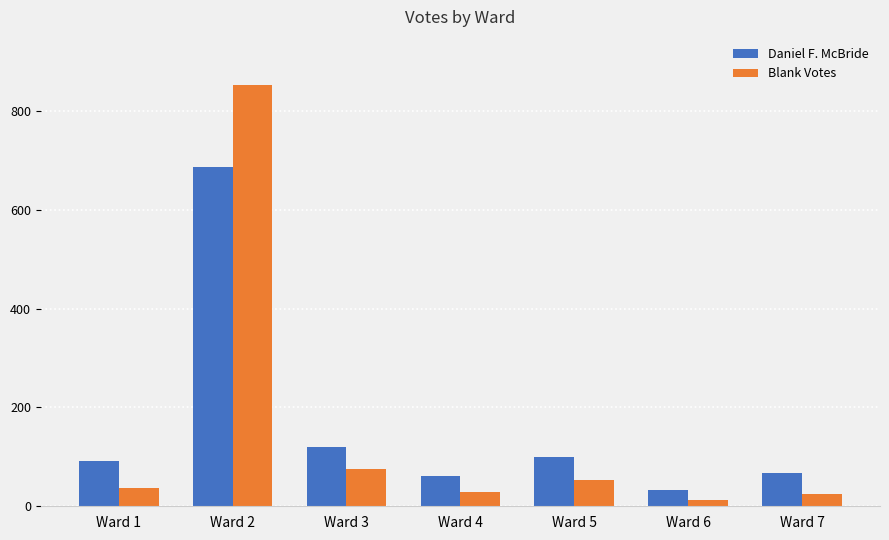

Which series has the largest range (max minus min)?

Blank Votes